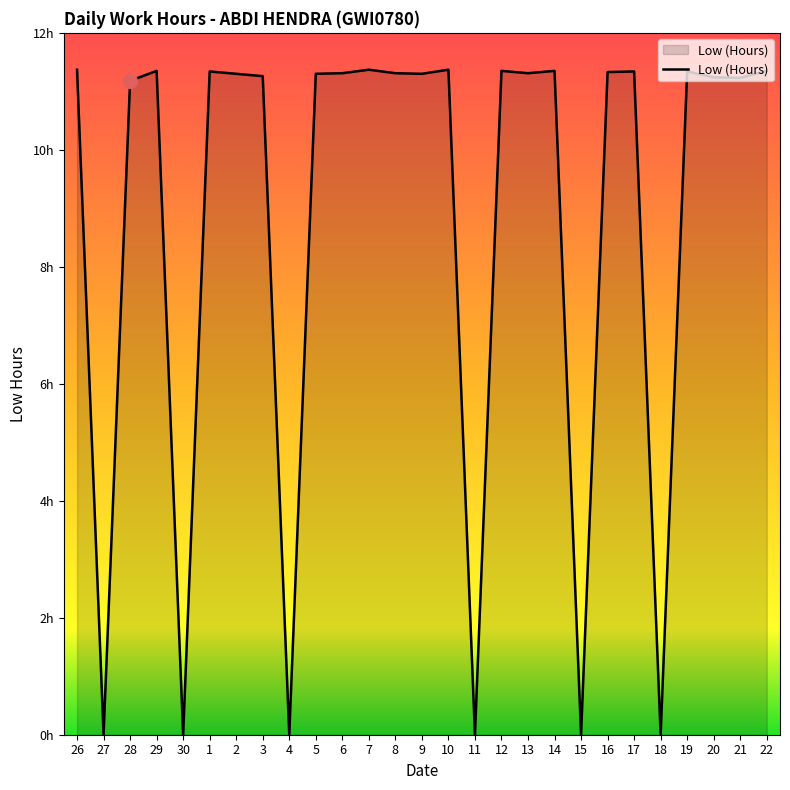

Is it true that the value at 12 is 11.3?

True